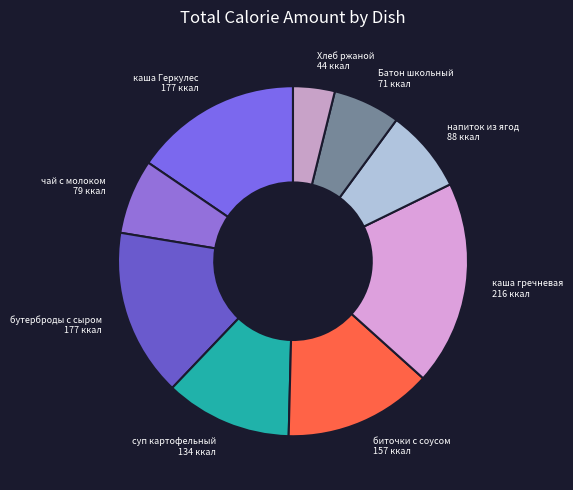

Do каша Геркулес and Хлеб ржаной together represent more than half of the pie?

No